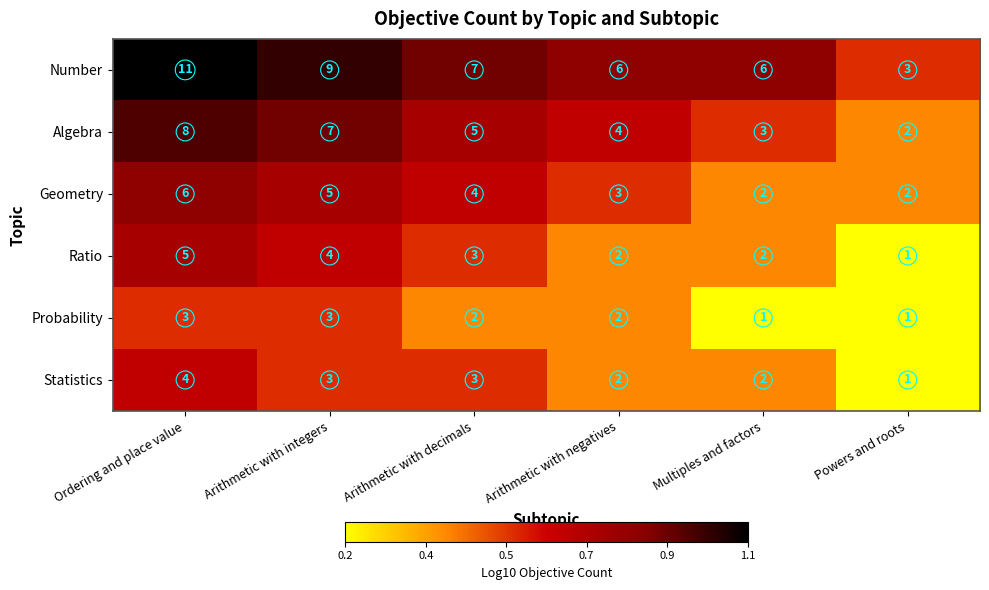

At which label does Ratio reach its minimum?

Powers and roots